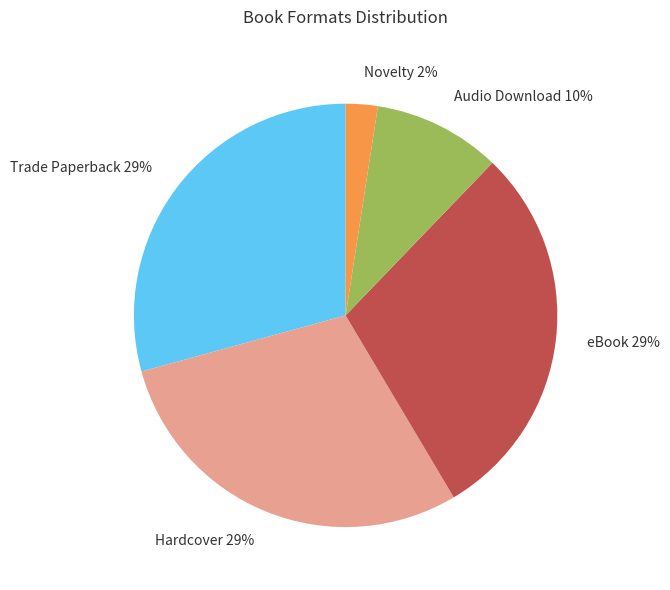

True or false: Audio Download 10% accounts for 10% of the total.

True